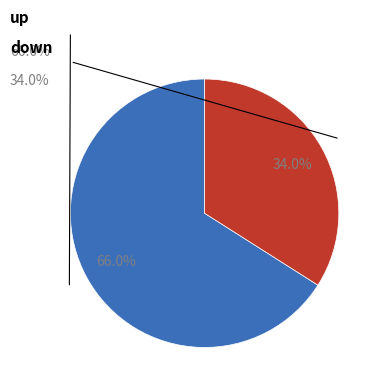

Count the number of slices in the pie.

2